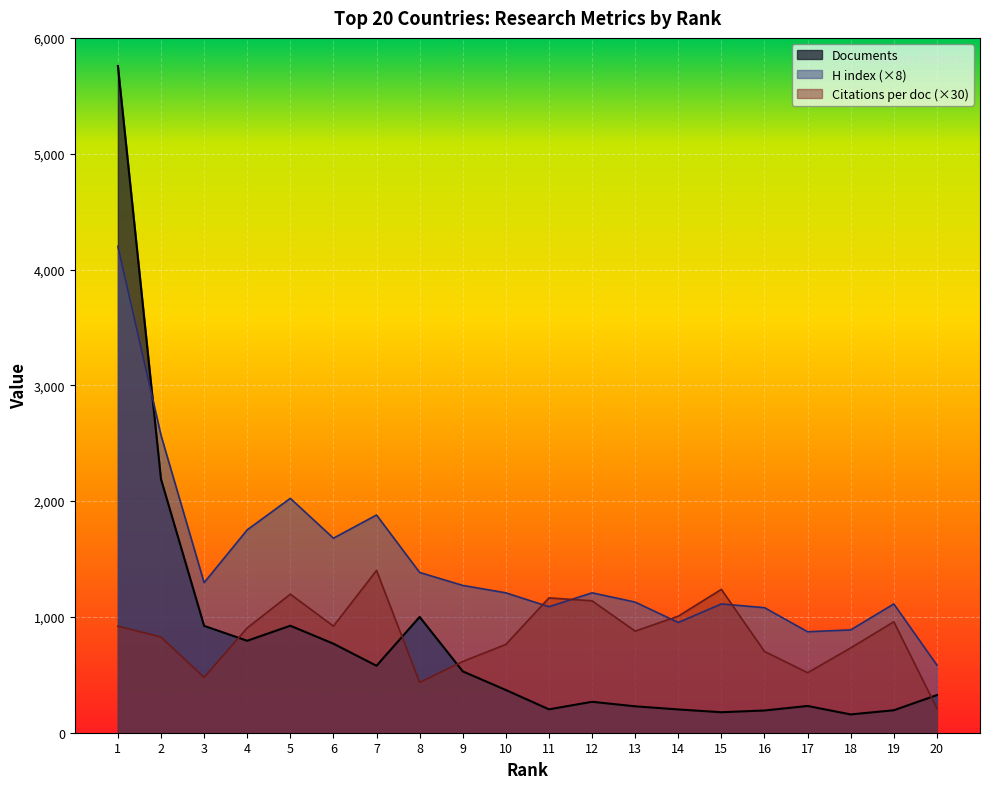

Is it true that Documents equals 194.0 at 19?

True